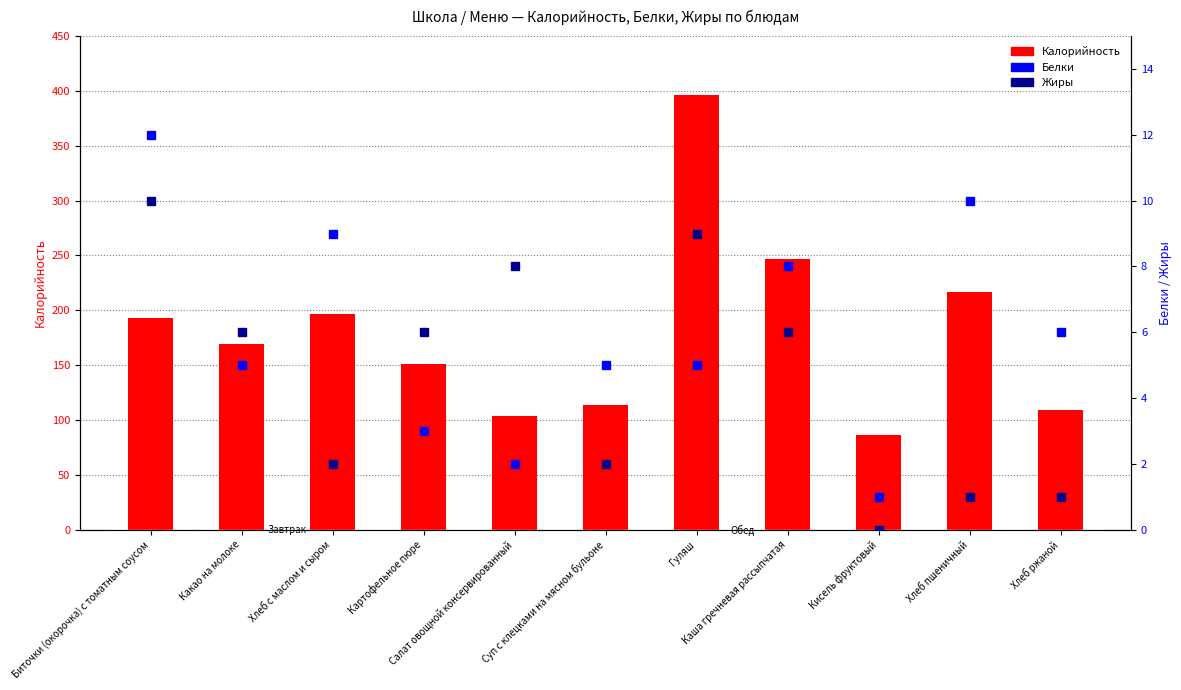

Where is Калорийность nearest to the value 241?

Каша гречневая рассыпчатая